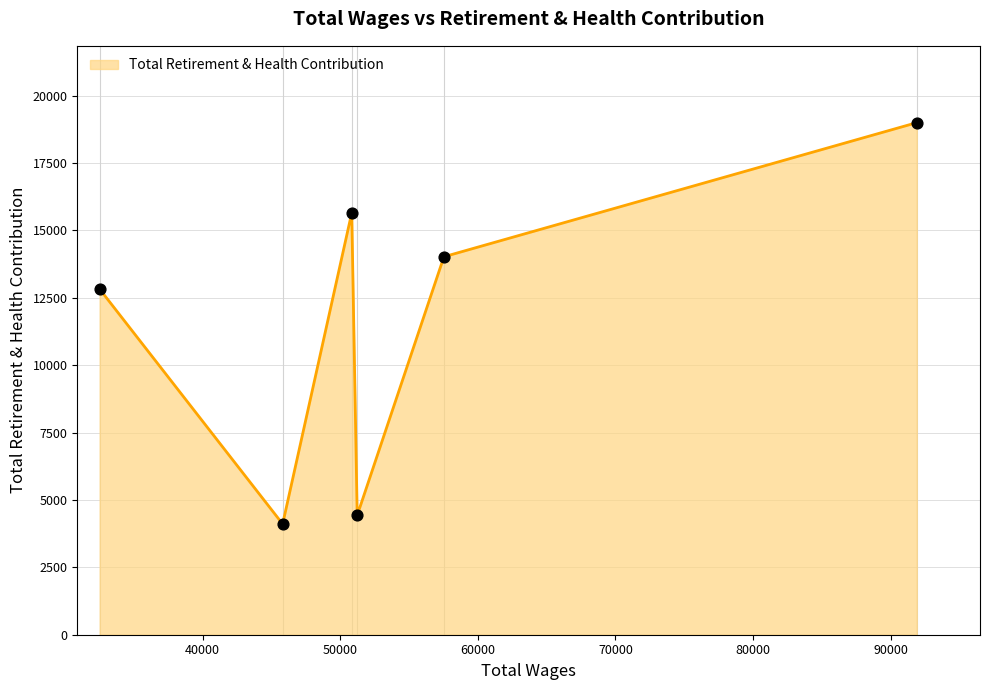

How many interior local peaks (higher than both neighbors) does the data have?

1